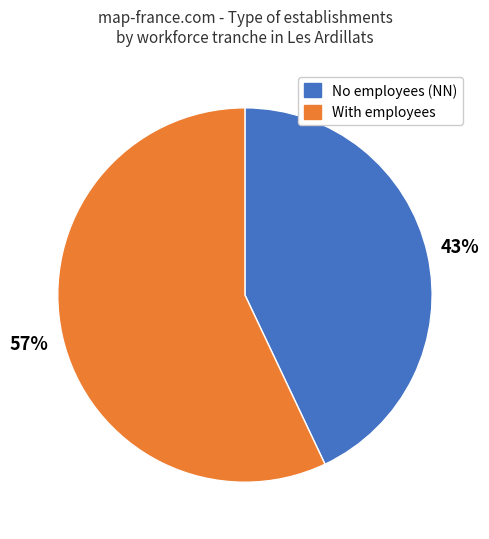

Is there any slice that represents more than half of the pie?

Yes